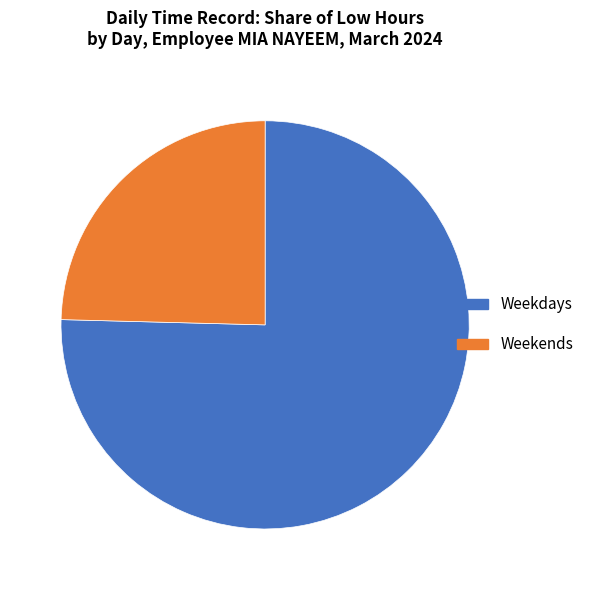

Approximately how many times larger is the value at Weekends compared to Weekdays?

0.3